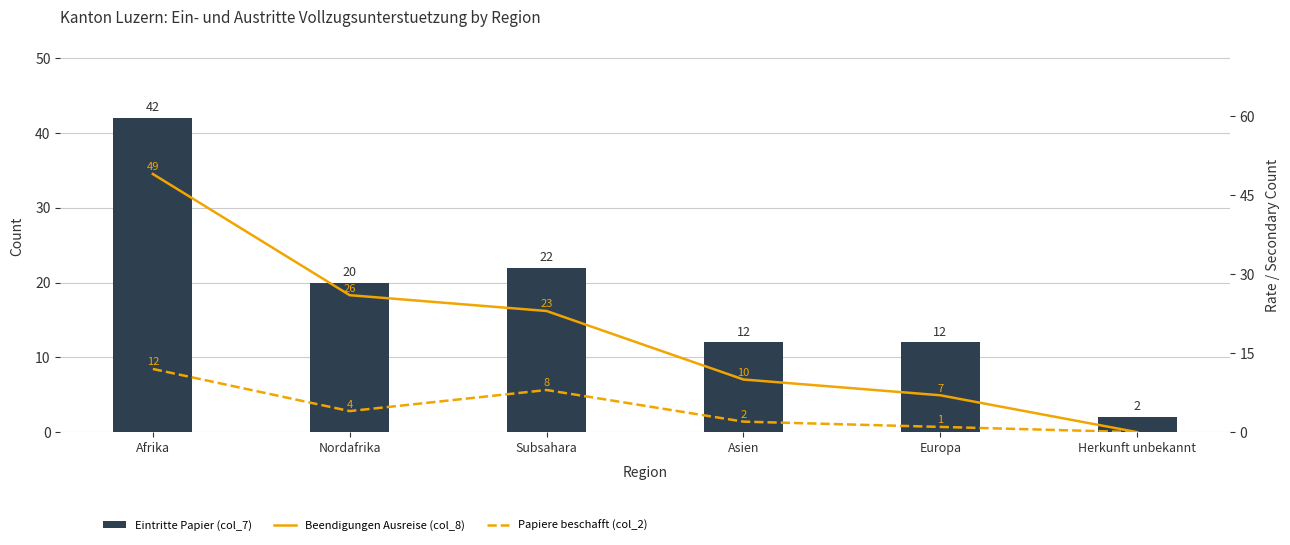

Which category has the highest value across all series?

Afrika